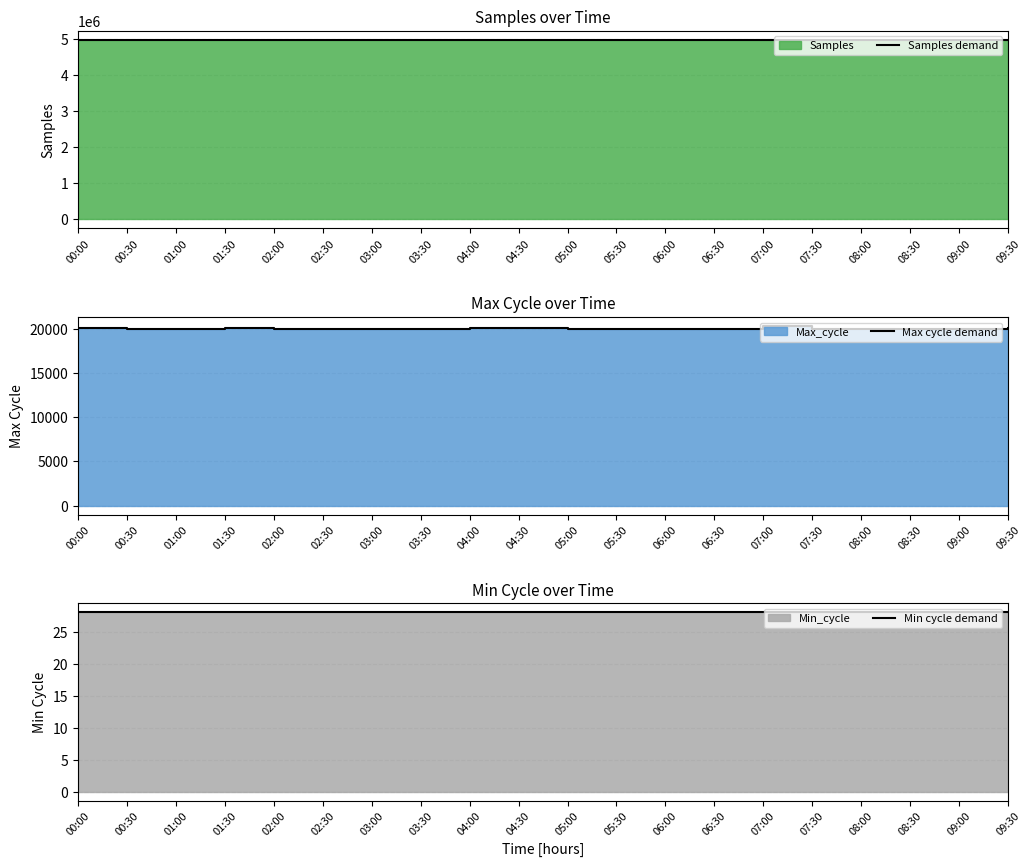

Where is the first local minimum for Samples demand?

00:30